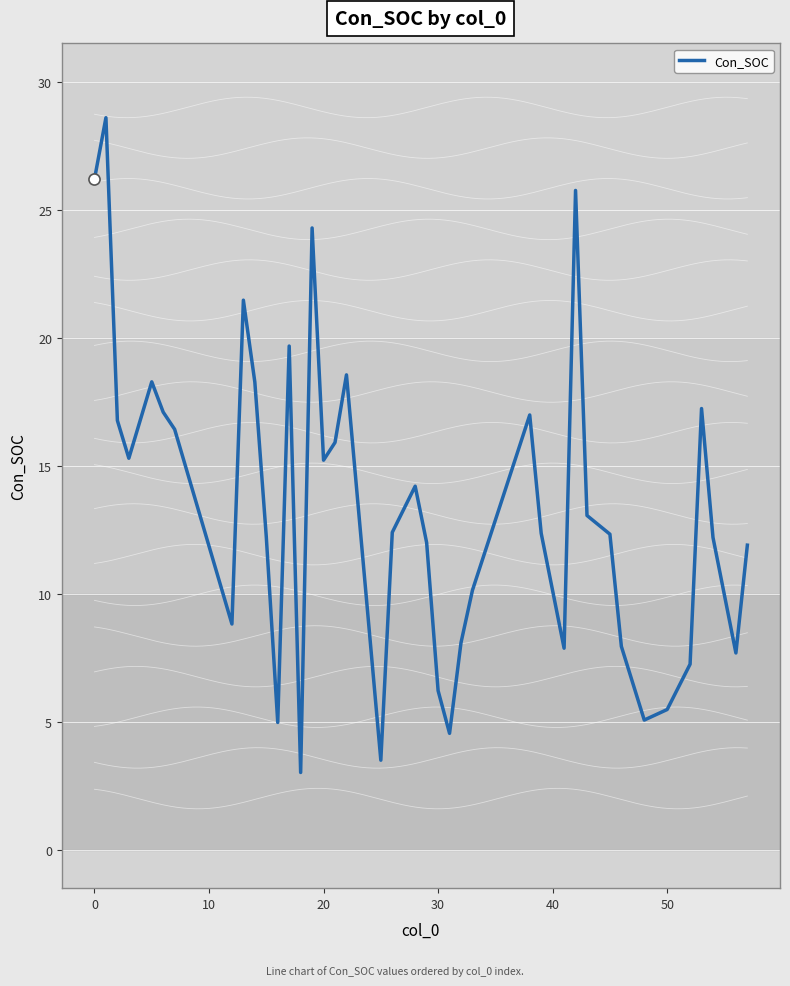

The Con_SOC series shows 20.9 at 20. True or false?

False